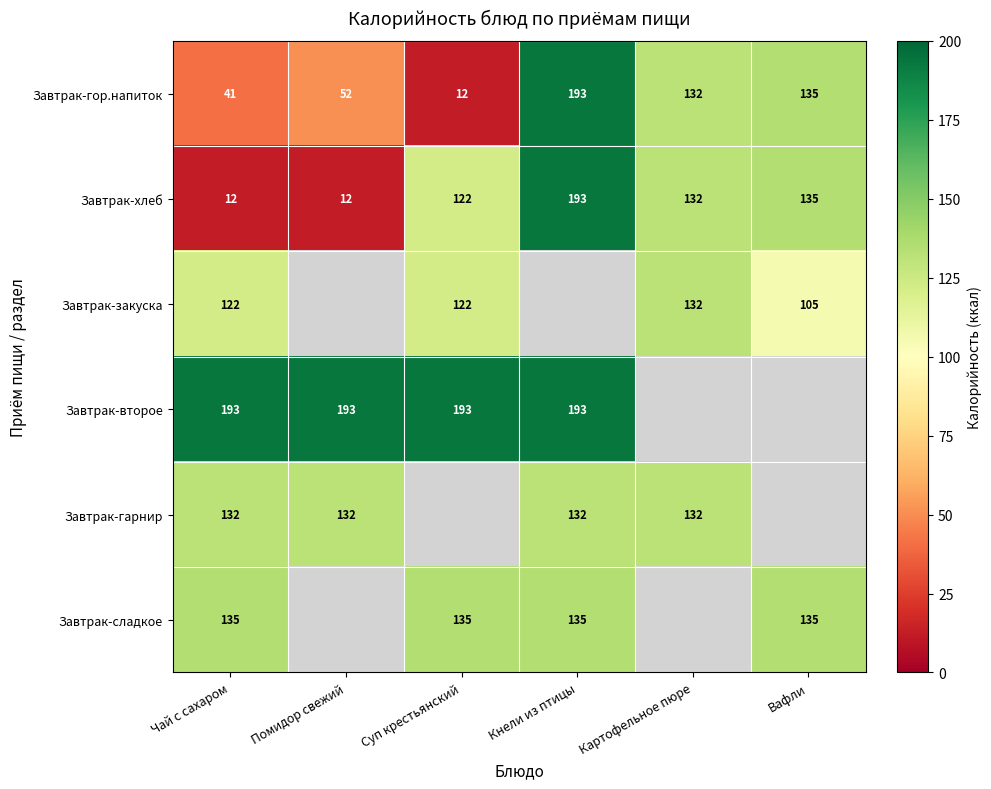

At which category is the sum across all series the highest?

Кнели из птицы